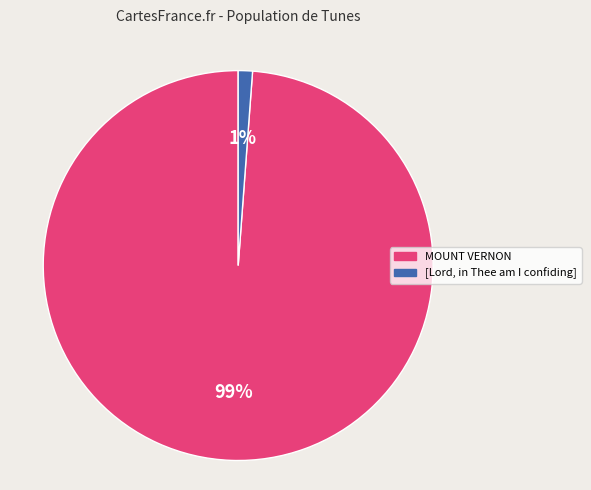

Rank the categories by value from highest to lowest.

MOUNT VERNON, [Lord, in Thee am I confiding]